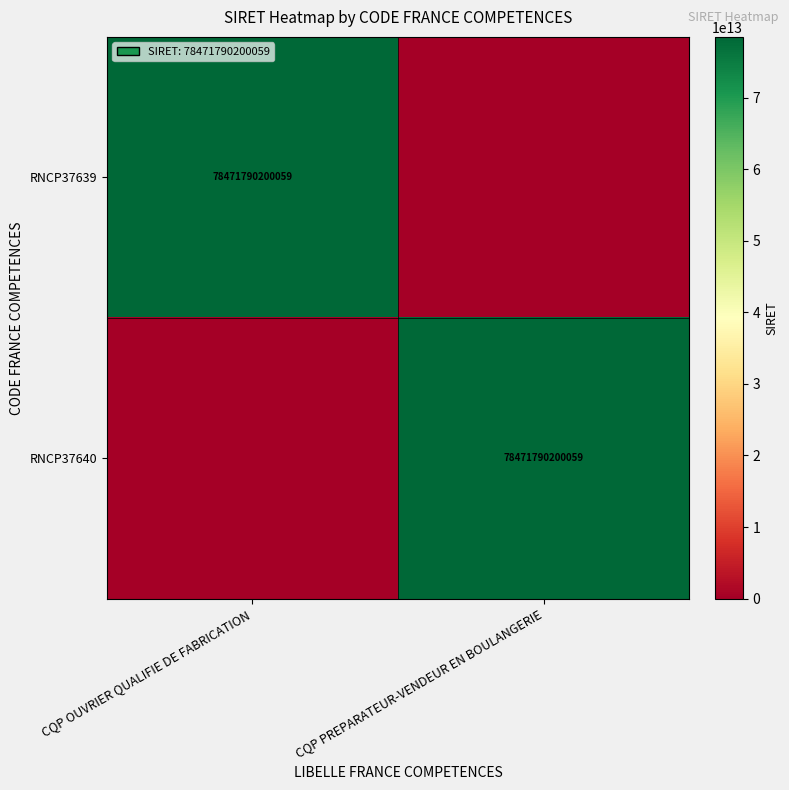

Is it true that RNCP37639 equals 78471790200059 at CQP OUVRIER QUALIFIE DE FABRICATION?

True